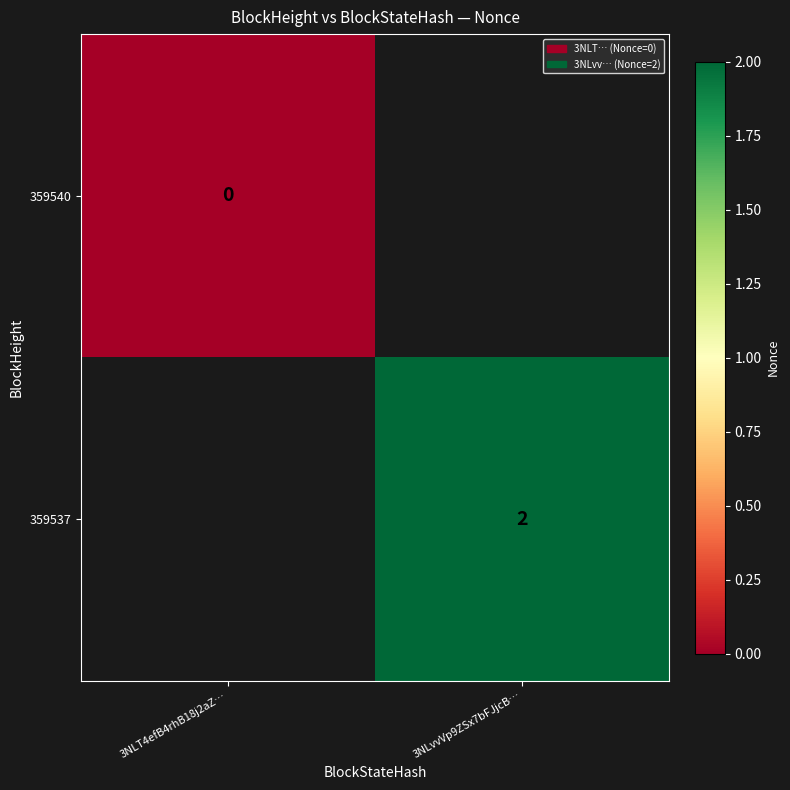

Is it true that 359537 equals 3 at 3NLvvVp9ZSx7bFJjcB…?

False